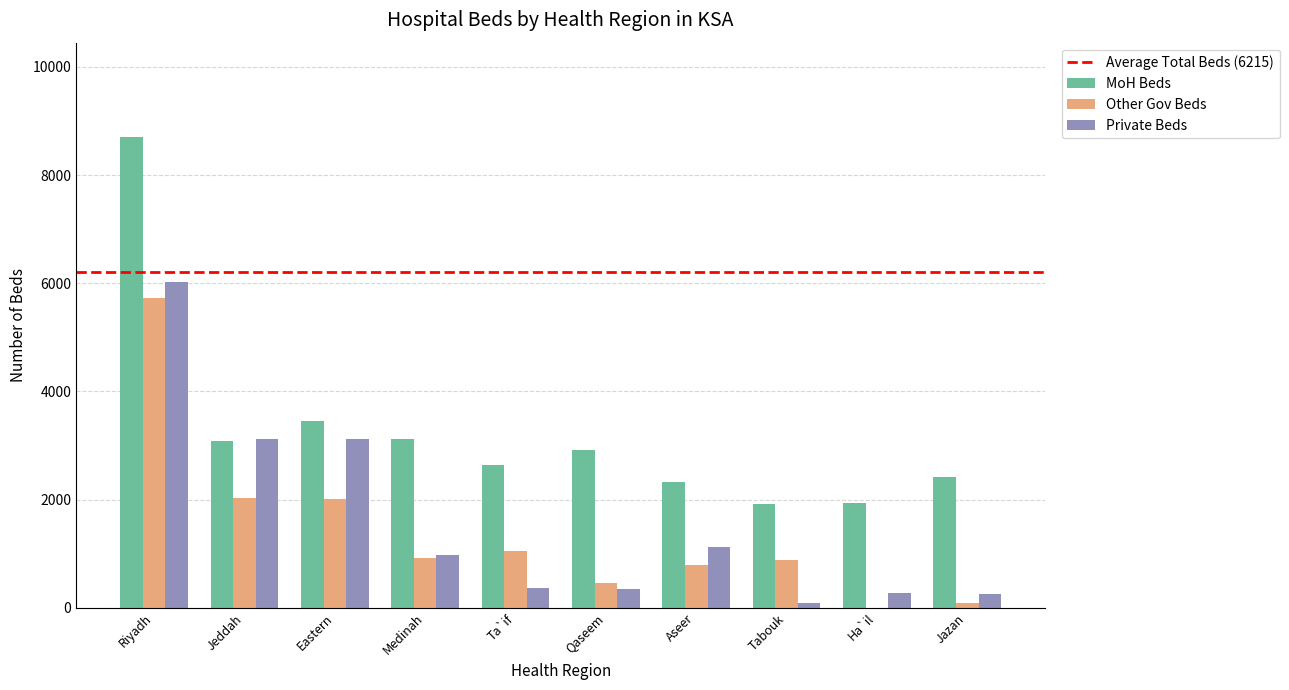

Which category has the highest value in the MoH Beds series?

Riyadh